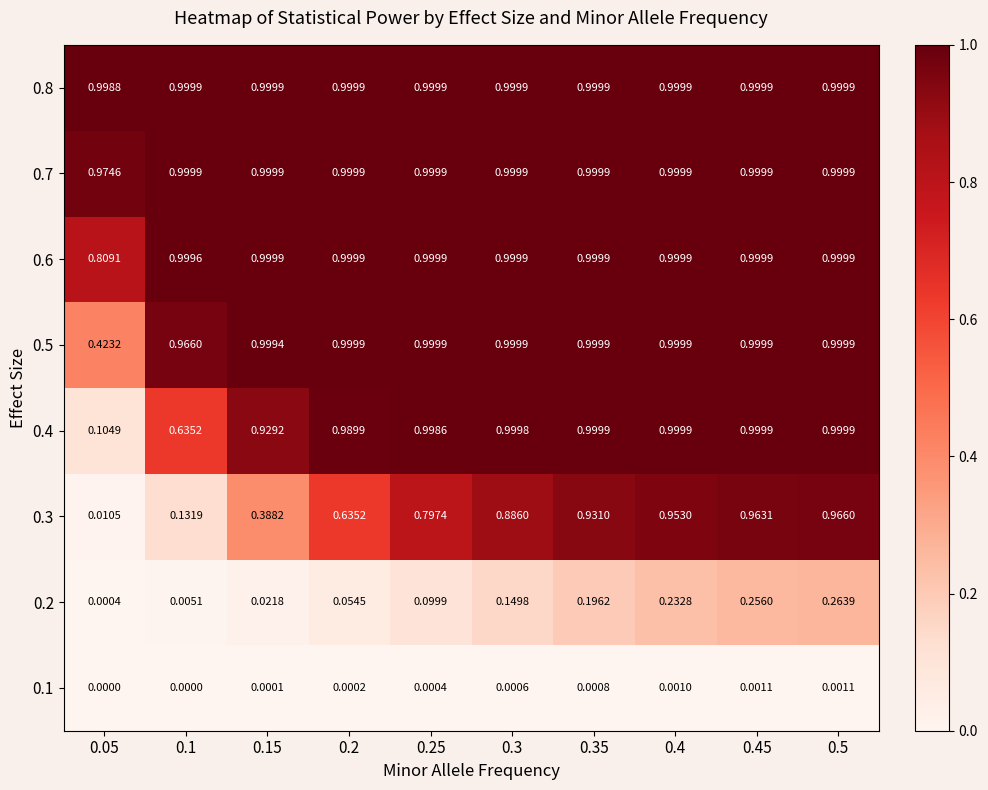

Which has a higher value, 0.1 or 0.5?

0.5